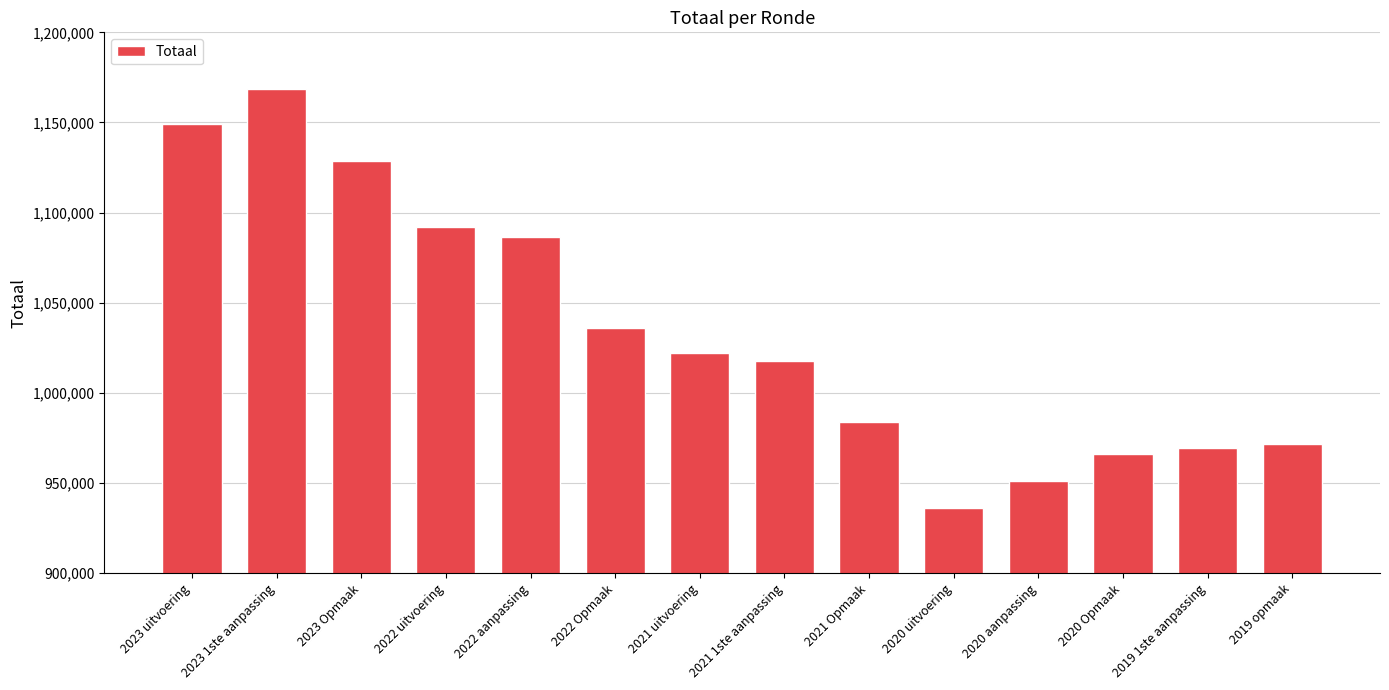

Reading left to right, extract all data points from this chart.

2023 uitvoering=1148978	2023 1ste aanpassing=1168633	2023 Opmaak=1128772	2022 uitvoering=1091904	2022 aanpassing=1086746	2022 Opmaak=1035799	2021 uitvoering=1022415	2021 1ste aanpassing=1017945	2021 Opmaak=983724	2020 uitvoering=936296	2020 aanpassing=951404	2020 Opmaak=966268	2019 1ste aanpassing=969234	2019 opmaak=971755